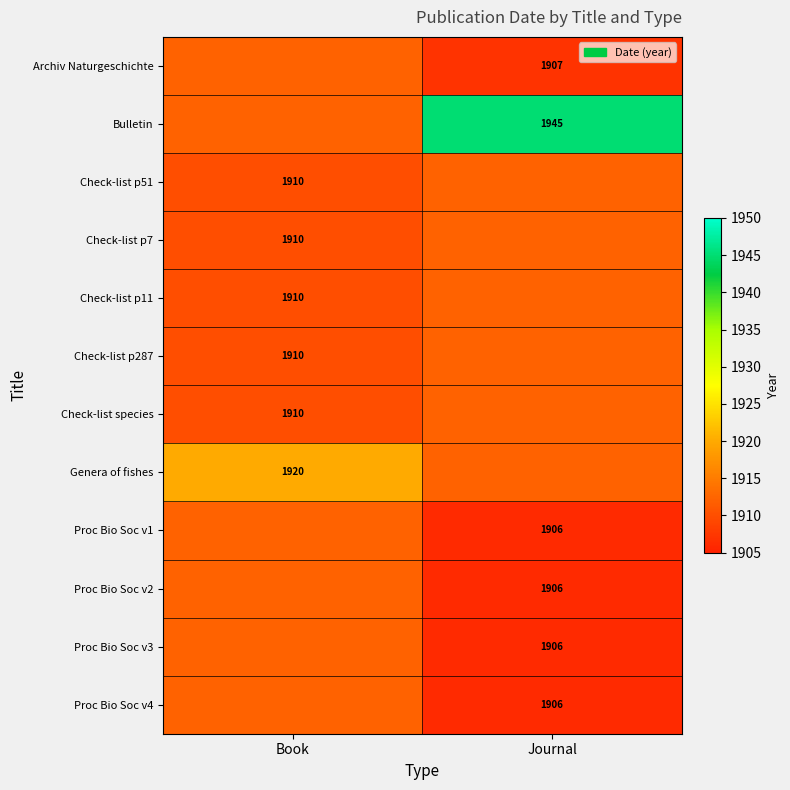

Between Journal and Book, which is larger?

Book